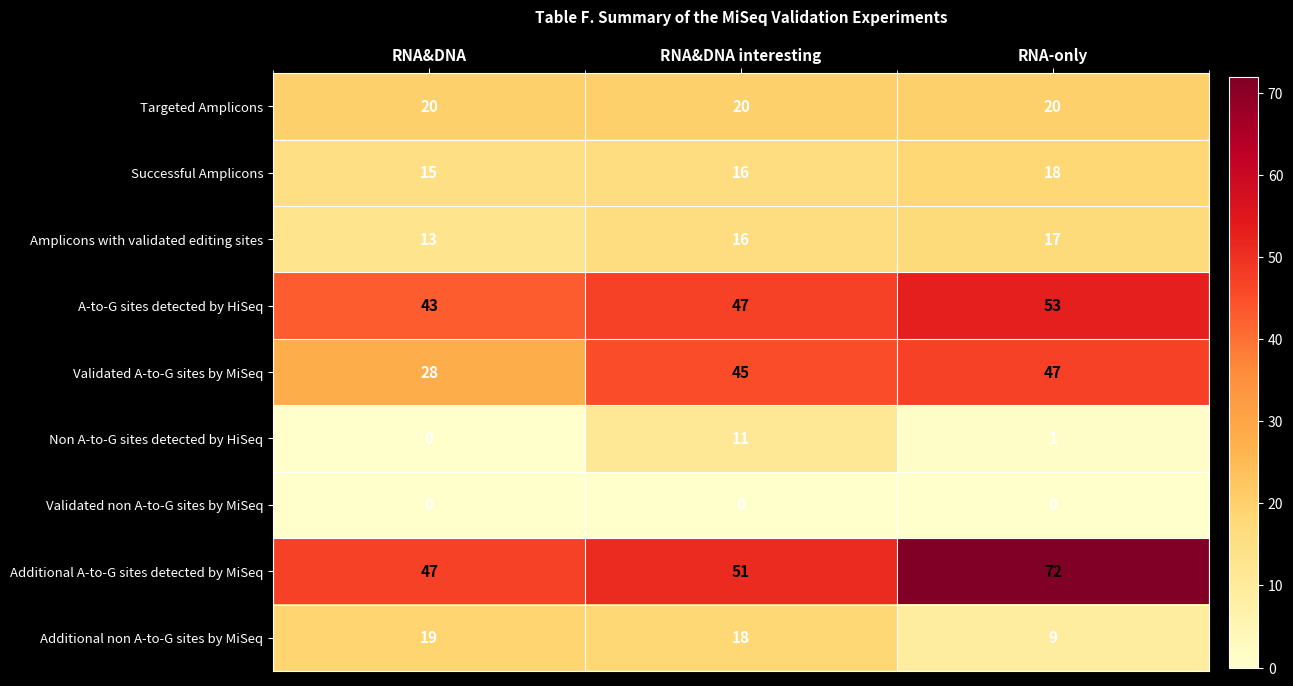

What is the maximum value shown in the chart?

72